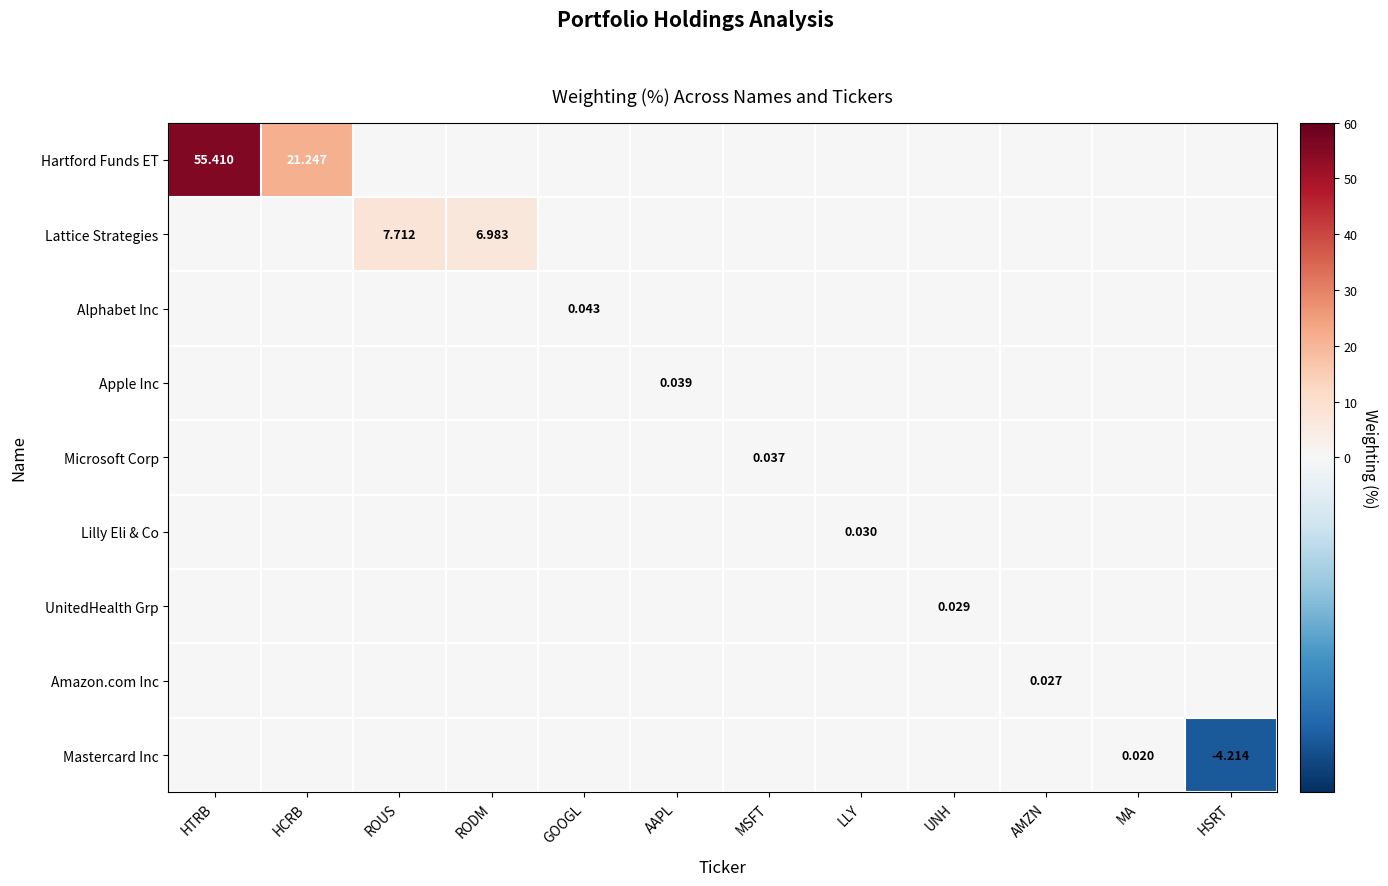

At which category is the sum across all series the highest?

HTRB